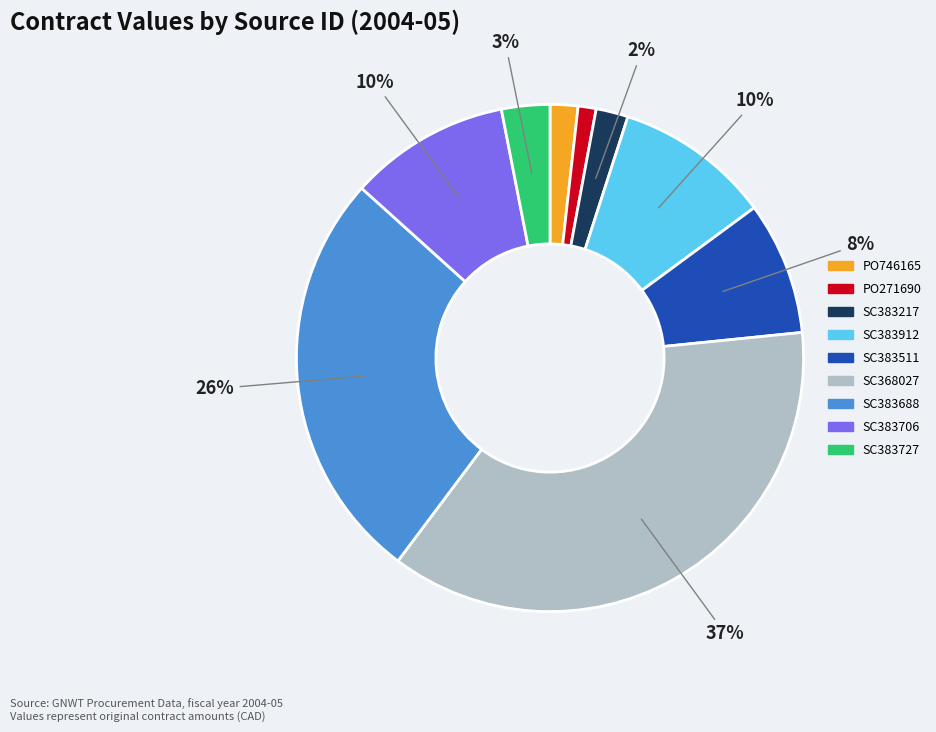

Count the number of slices in the pie.

9